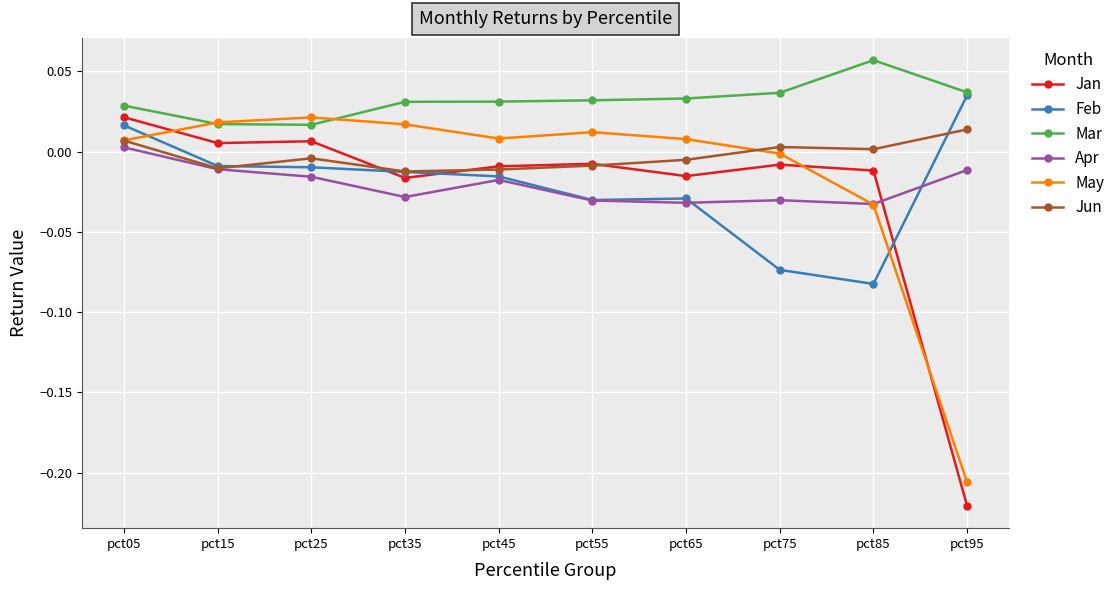

At which category does Apr reach its first local peak?

pct45